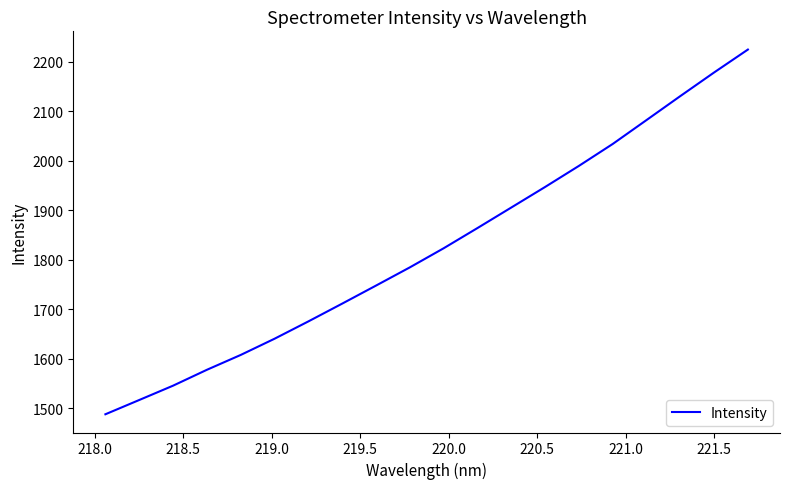

Is this an area chart (filled region under the line)?

No